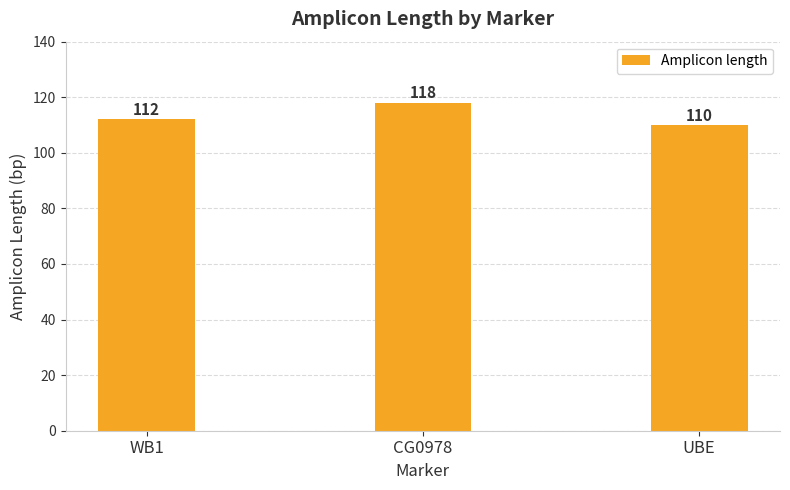

Does the chart contain any negative values?

No